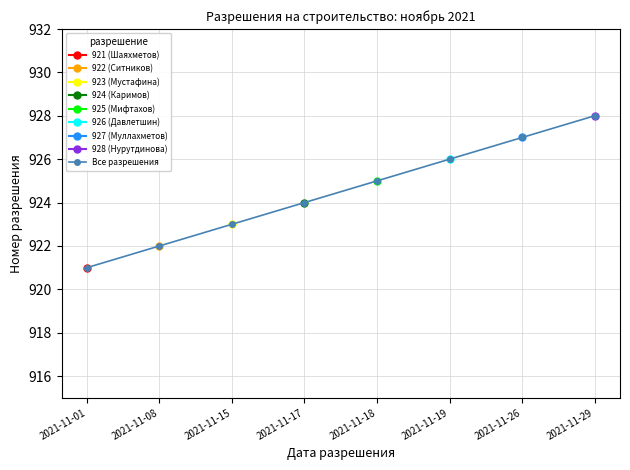

What is the smallest value displayed?

921